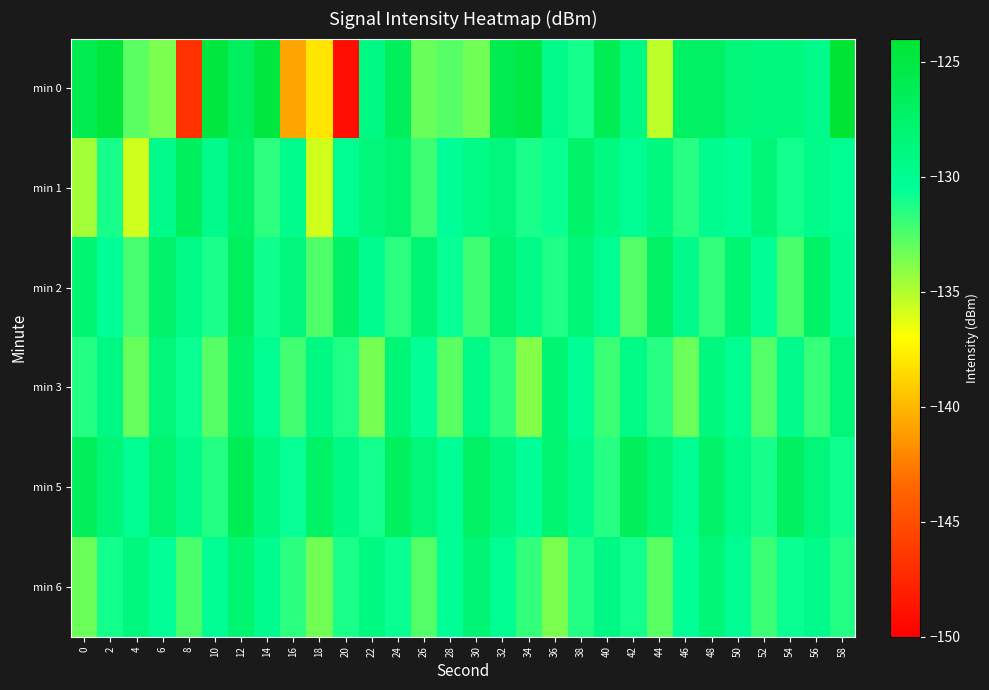

Reading left to right, extract all data points from this chart.

min 0: 0=-125.9	2=-124.8	4=-132.8	6=-133.7	8=-146.8	10=-124.9	12=-126.9	14=-124.8	16=-140.8	18=-138.1	20=-149.1	22=-129.2	24=-126.5	26=-133.2	28=-132.7	30=-133.4	32=-125.9	34=-125.2	36=-129.6	38=-131.1	40=-126.1	42=-129.2	44=-135.3	46=-127.1	48=-127.1	50=-128.5	52=-128.9	54=-128.8	56=-129.6	58=-124.0
min 1: 0=-134.6	2=-131.1	4=-135.7	6=-129.6	8=-126.7	10=-129.5	12=-127.4	14=-131.7	16=-129.8	18=-135.8	20=-130.0	22=-128.5	24=-127.8	26=-132.1	28=-130.5	30=-129.3	32=-128.7	34=-131.2	36=-130.8	38=-127.5	40=-129.0	42=-130.2	44=-128.9	46=-131.5	48=-129.8	50=-130.4	52=-128.3	54=-131.0	56=-129.6	58=-130.1
min 2: 0=-128.1	2=-130.5	4=-132.3	6=-127.6	8=-129.4	10=-131.2	12=-126.8	14=-130.9	16=-128.7	18=-132.5	20=-127.3	22=-129.8	24=-131.6	26=-128.2	28=-130.7	30=-132.1	32=-127.9	34=-129.5	36=-131.3	38=-128.4	40=-130.2	42=-132.6	44=-127.1	46=-129.7	48=-131.8	50=-128.0	52=-130.3	54=-132.4	56=-127.4	58=-129.9
min 3: 0=-131.4	2=-129.2	4=-133.1	6=-128.6	8=-130.8	10=-132.7	12=-127.5	14=-130.0	16=-132.2	18=-129.1	20=-131.3	22=-133.5	24=-128.3	26=-130.6	28=-132.8	30=-129.4	32=-131.7	34=-133.9	36=-128.1	38=-130.4	40=-132.0	42=-129.3	44=-131.5	46=-133.2	48=-128.8	50=-130.1	52=-132.6	54=-129.7	56=-131.9	58=-128.5
min 5: 0=-126.5	2=-128.3	4=-130.1	6=-127.8	8=-129.6	10=-131.4	12=-126.2	14=-128.9	16=-130.7	18=-127.4	20=-129.2	22=-131.0	24=-126.8	26=-128.6	28=-130.4	30=-127.1	32=-128.8	34=-130.5	36=-127.9	38=-129.7	40=-131.5	42=-126.6	44=-128.4	46=-130.2	48=-127.5	50=-129.3	52=-131.1	54=-126.9	56=-128.7	58=-130.9
min 6: 0=-133.2	2=-131.0	4=-128.8	6=-130.6	8=-132.4	10=-130.2	12=-128.0	14=-129.8	16=-131.6	18=-133.4	20=-131.2	22=-129.0	24=-130.8	26=-132.6	28=-130.4	30=-128.2	32=-130.0	34=-131.8	36=-133.6	38=-131.4	40=-129.2	42=-131.0	44=-132.8	46=-130.6	48=-128.4	50=-130.2	52=-132.0	54=-130.8	56=-129.6	58=-131.4